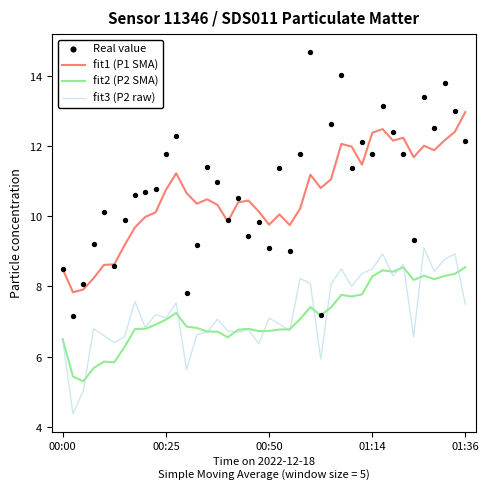

Which series has the largest total across all categories?

Real value